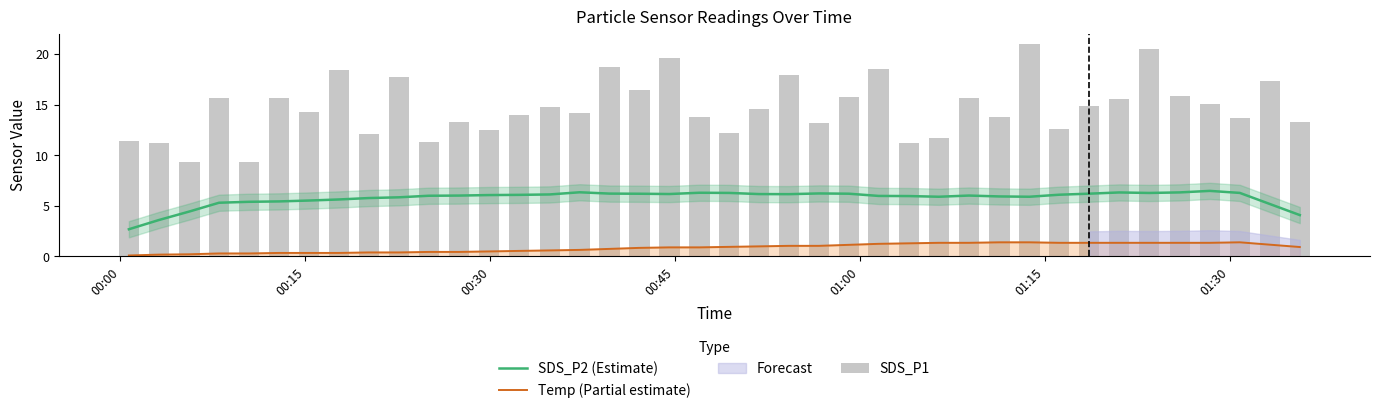

True or false: SDS_P2 (Estimate) and Temp (Partial estimate) intersect in this chart.

False